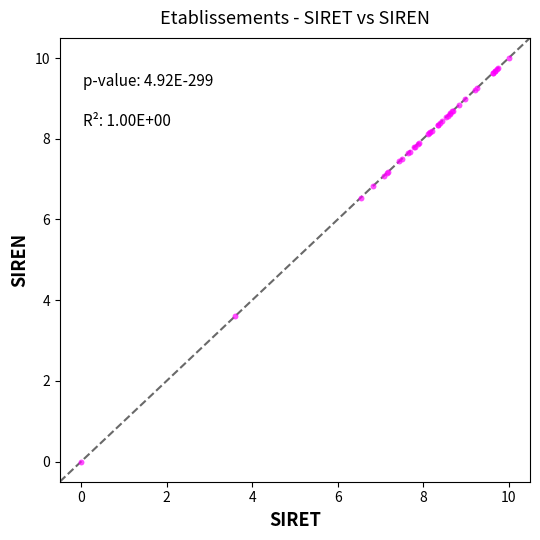

What Y value in the scatter plot is closest to 5?

3.6